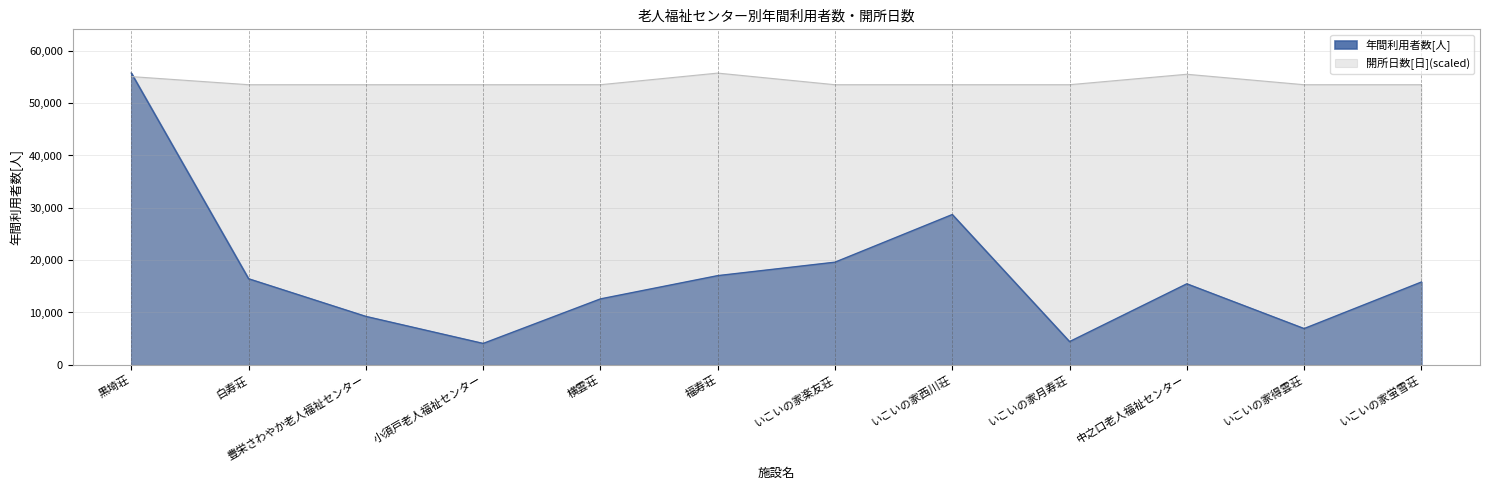

What is the ratio of the value at いこいの家西川荘 to the value at 黒埼荘?

0.5